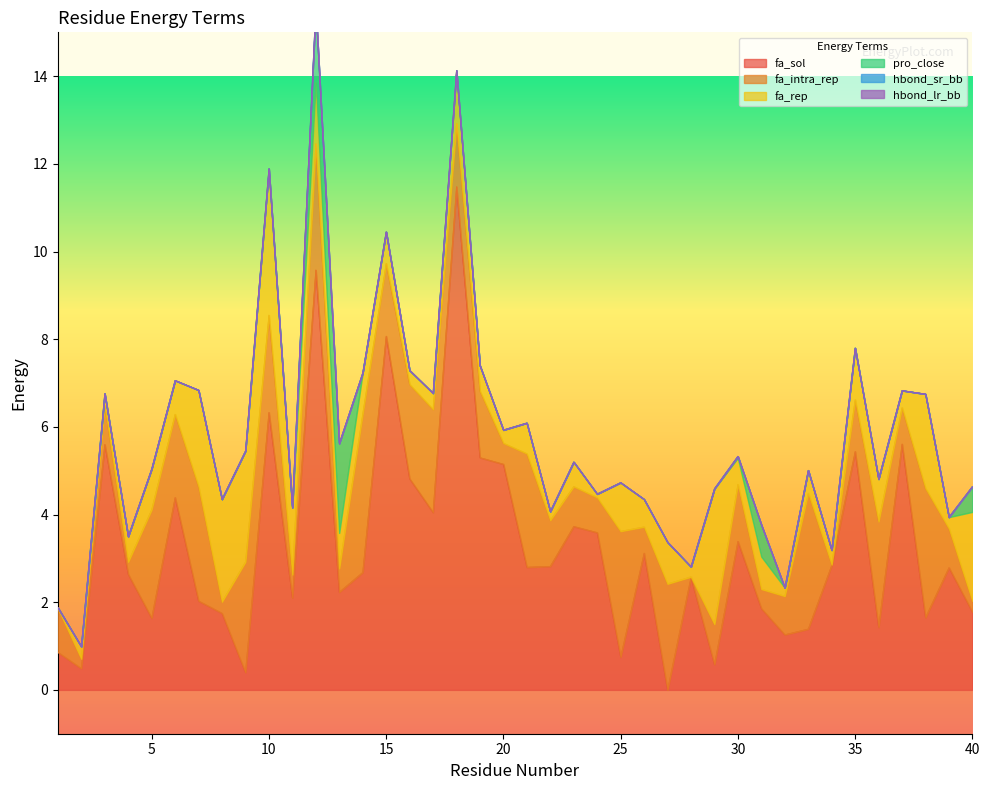

True or false: pro_close and hbond_sr_bb cross at least once.

False